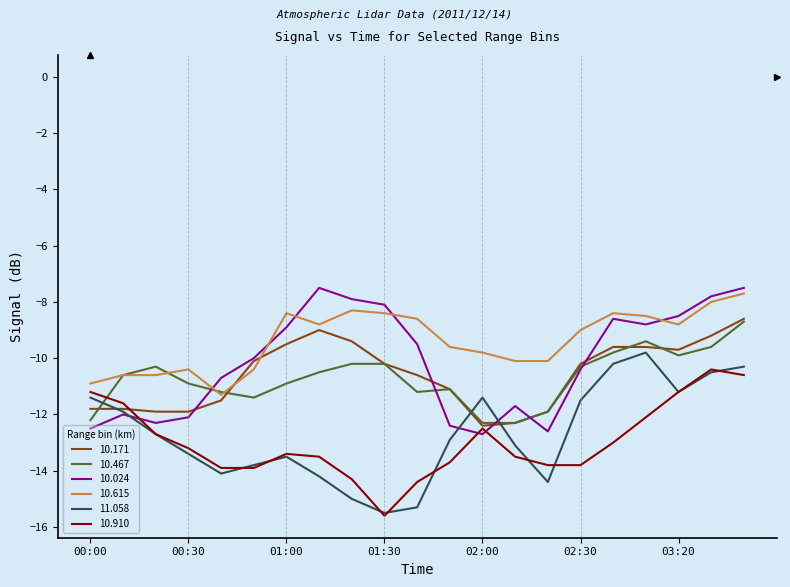

In 11.058, how many points are lower than both neighbors (excluding endpoints)?

4